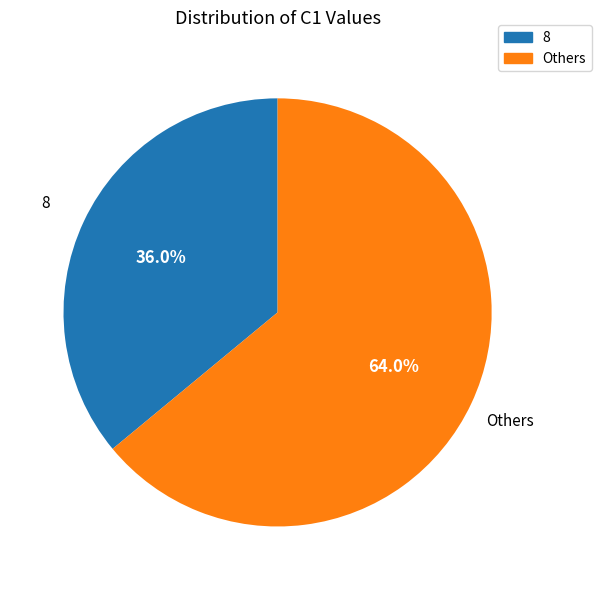

Is there a majority slice in this chart?

Yes